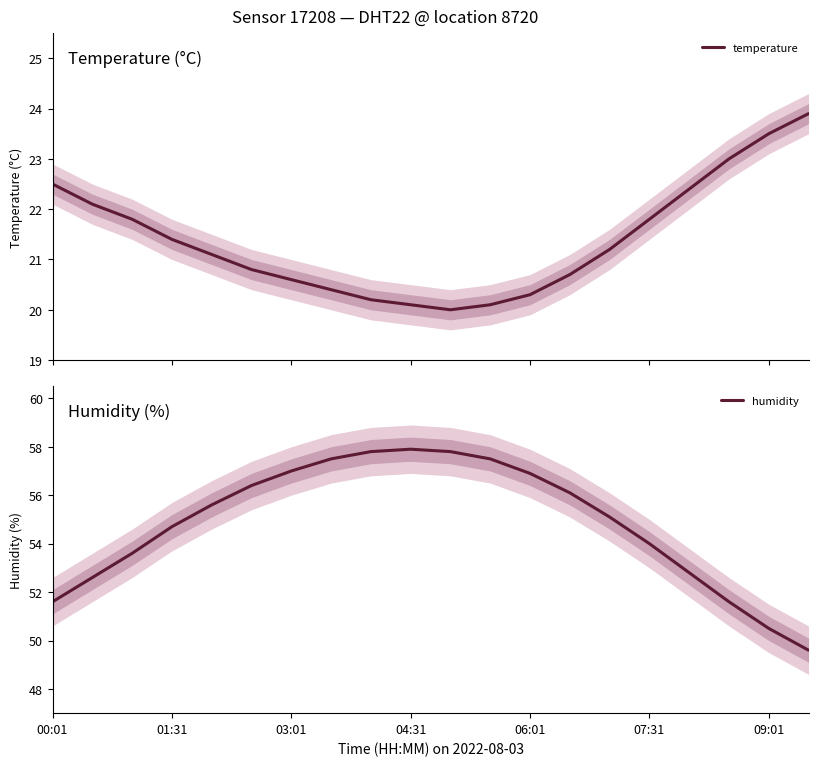

The humidity series shows 71.0 at 07:31. True or false?

False